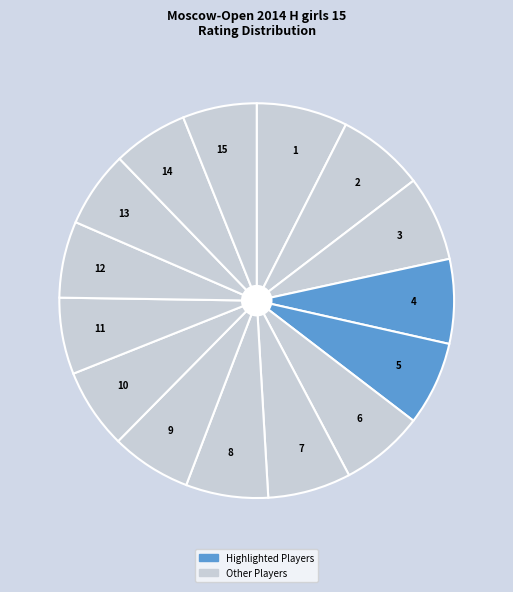

Is it true that 15 is 12% of the pie?

False